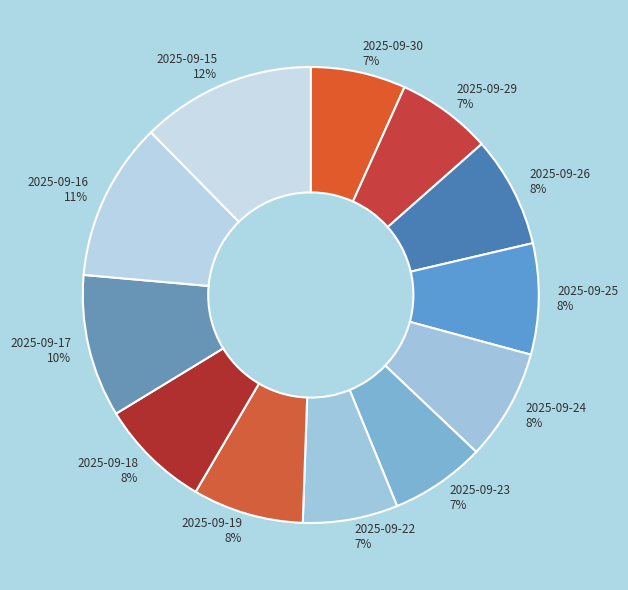

The 2025-09-16 slice represents 19% of the pie. True or false?

False